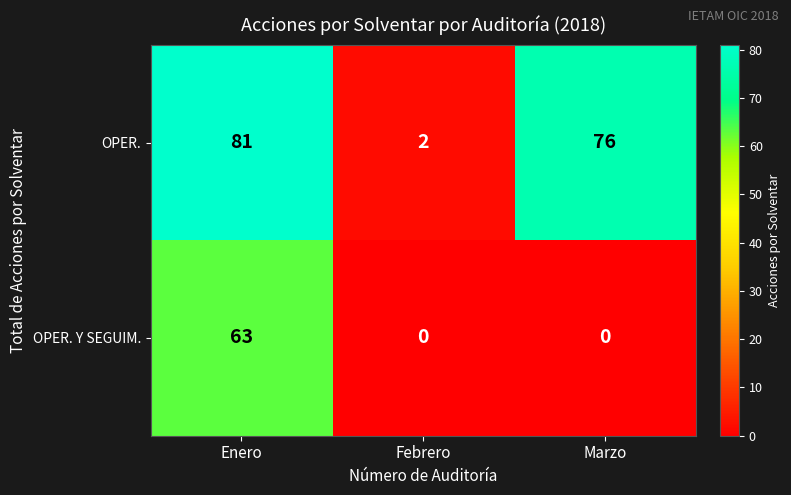

Which series changed the most between Febrero and Marzo?

OPER.